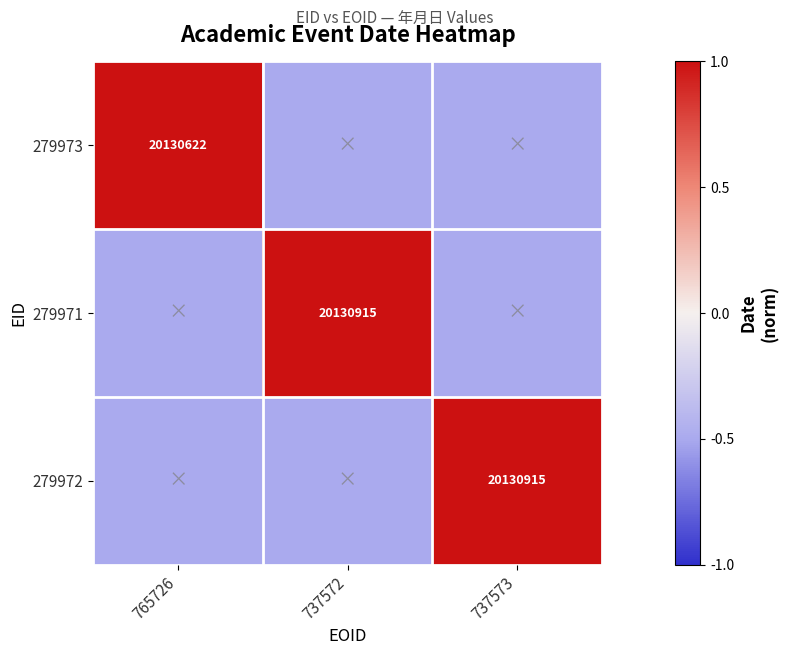

The 279973 series shows 5330014.7 at 765726. True or false?

False